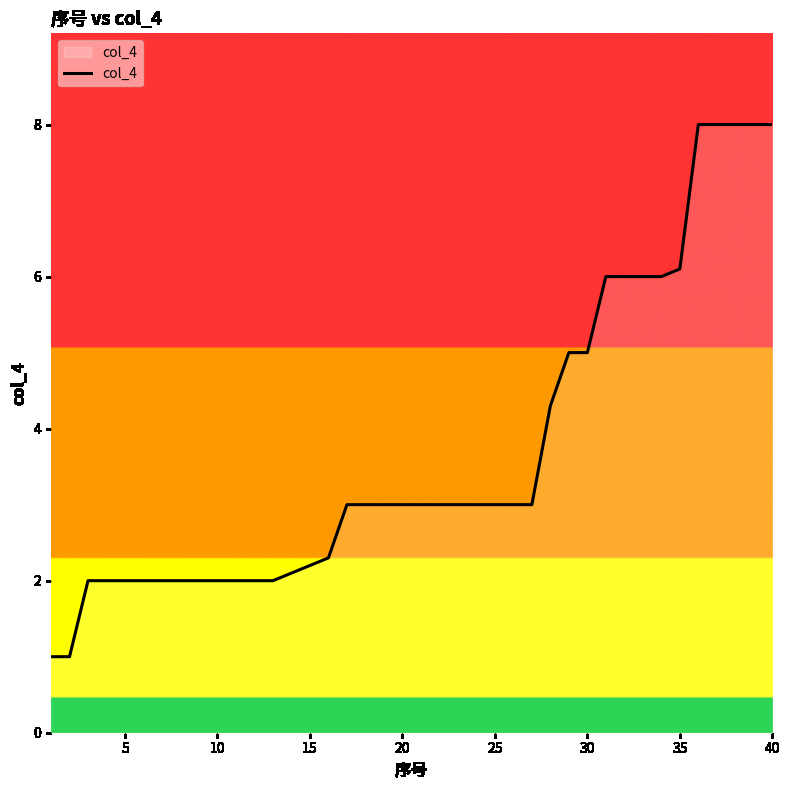

Reading right to left, what are all the values shown in this chart?

8.0	8.0	8.0	8.0	8.0	6.1	6.0	6.0	6.0	6.0	5.0	5.0	4.3	3.0	3.0	3.0	3.0	3.0	3.0	3.0	3.0	3.0	3.0	3.0	2.3	2.2	2.1	2.0	2.0	2.0	2.0	2.0	2.0	2.0	2.0	2.0	2.0	2.0	1.0	1.0